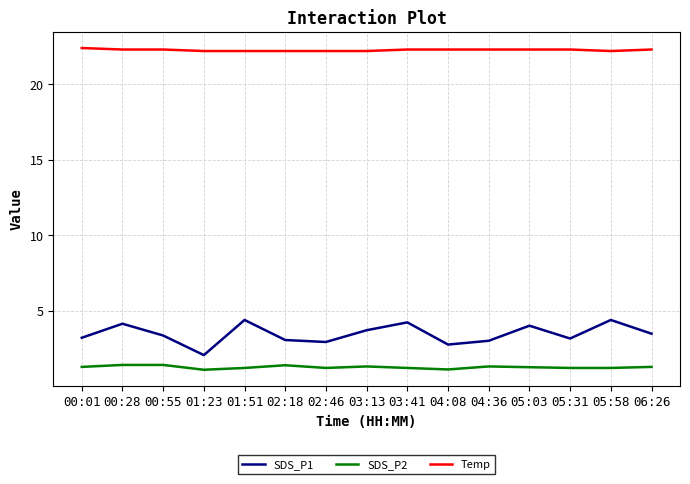

What are all the series names shown in the legend?

SDS_P1, SDS_P2, Temp